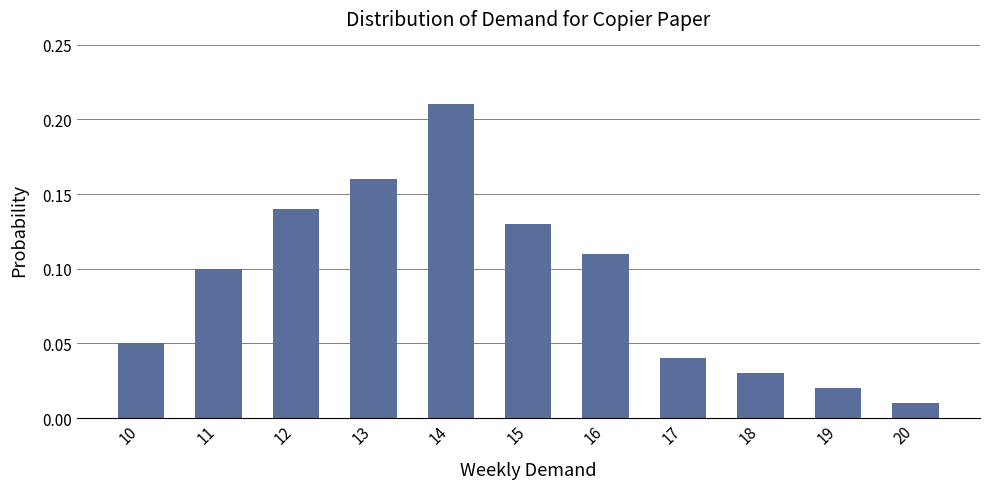

List the labels in order of value, largest first.

14, 13, 12, 15, 16, 11, 10, 17, 18, 19, 20